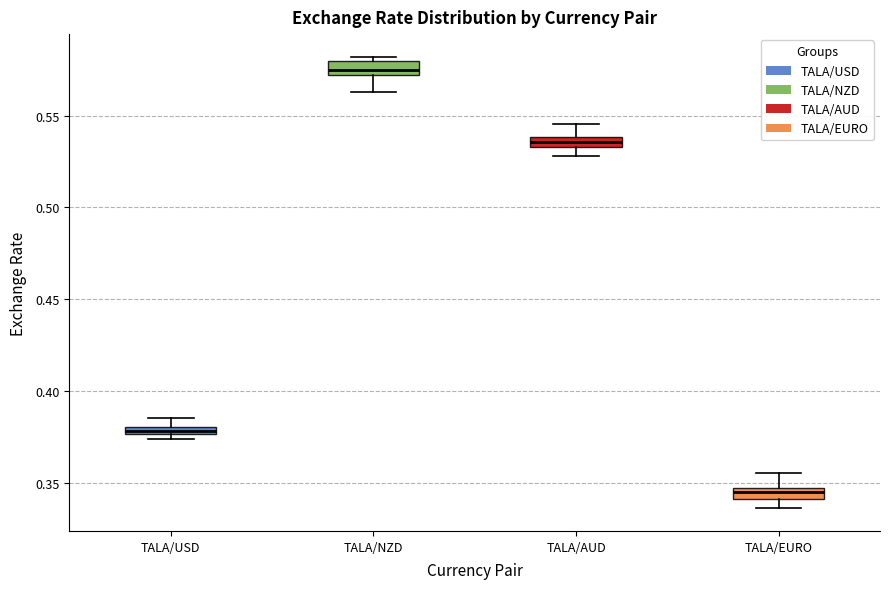

Which box's median line is the lowest?

TALA/EURO